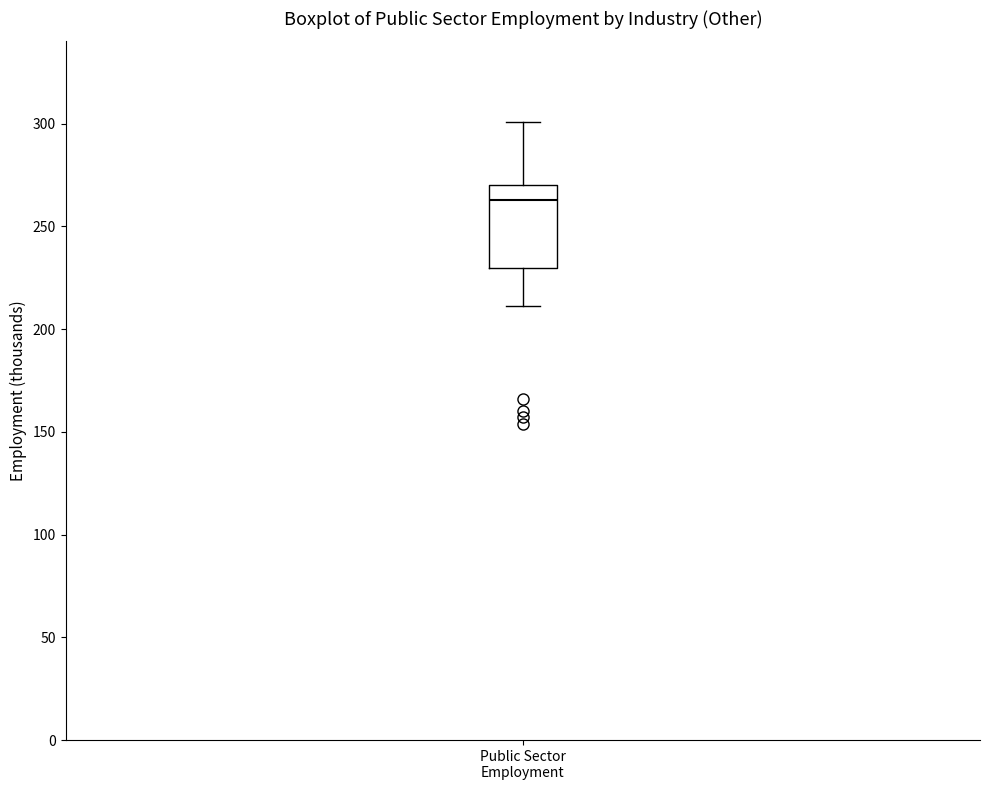

Where is the upper edge of the box for Public Sector Employment on the y-axis? The values are not printed on the chart, so give them approximately, as read against the axis.

270